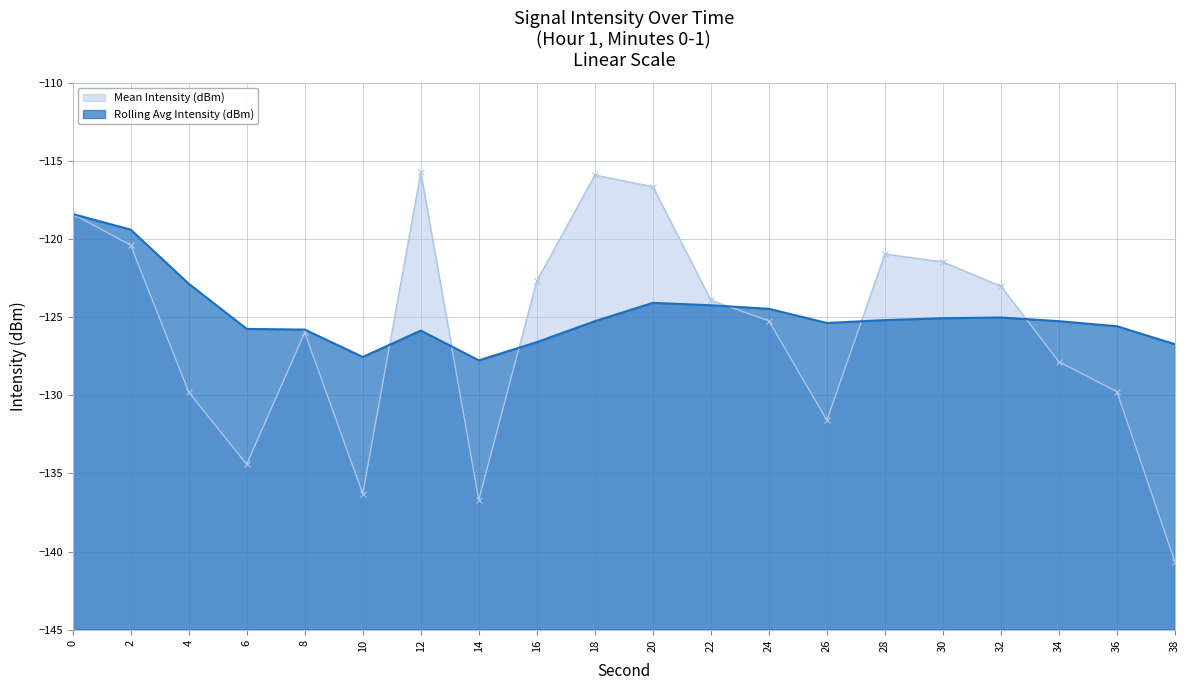

True or false: Rolling Avg Intensity (dBm) and Mean Intensity (dBm) intersect in this chart.

True